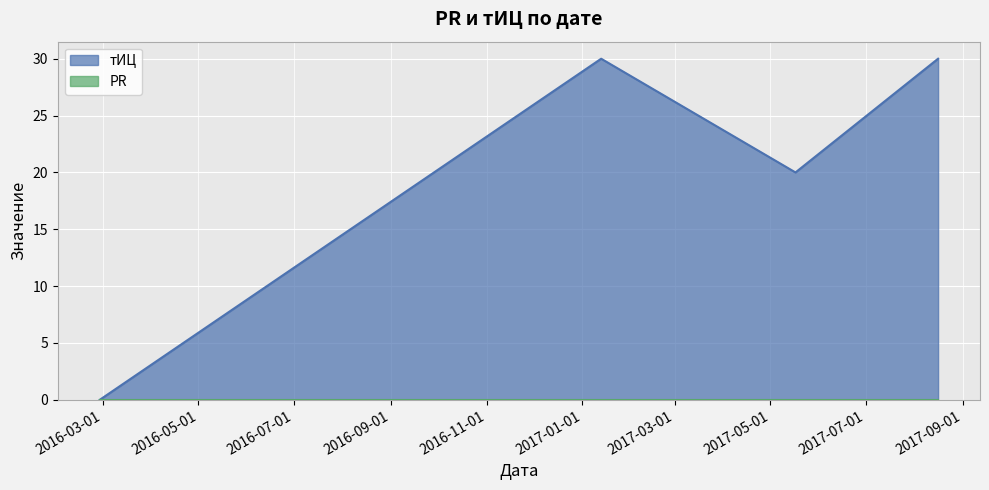

List the labels in order of value, largest first.

2017-01-13, 2017-08-16, 2017-05-17, 2016-02-28